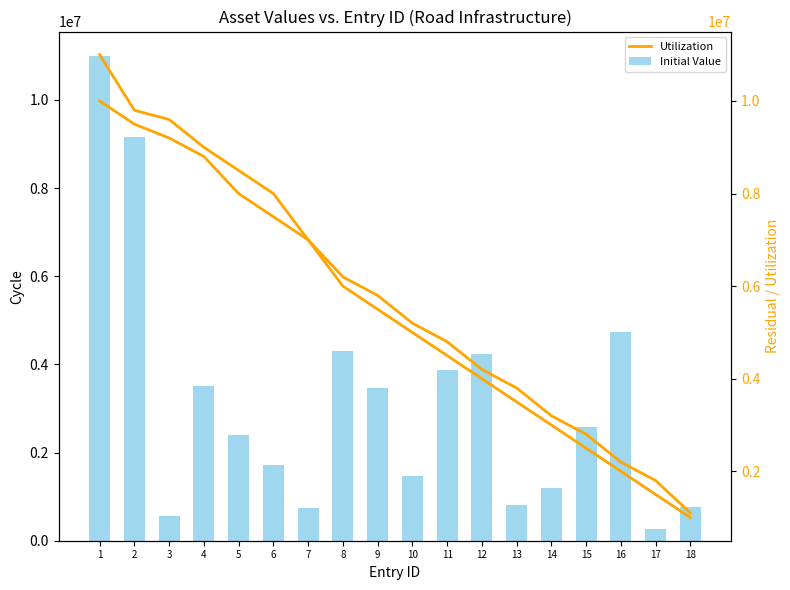

At which label does Utilization first exceed 5500000?

1